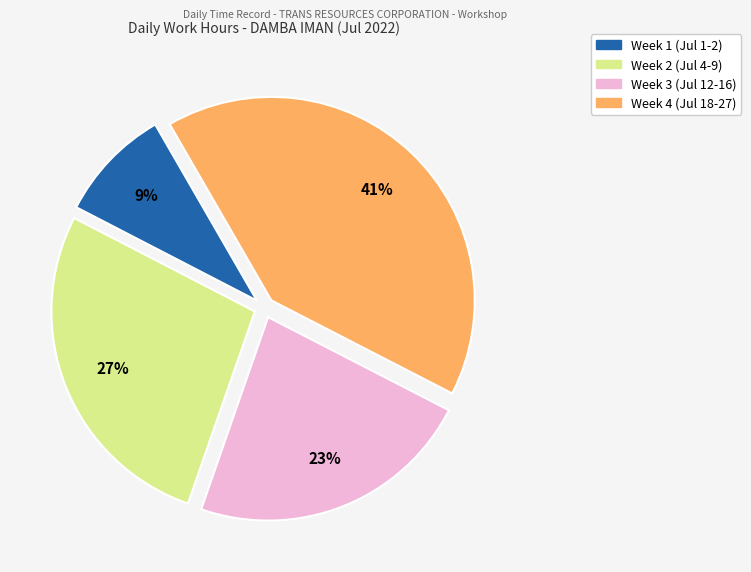

To the nearest percent, what is the average slice percentage?

25%